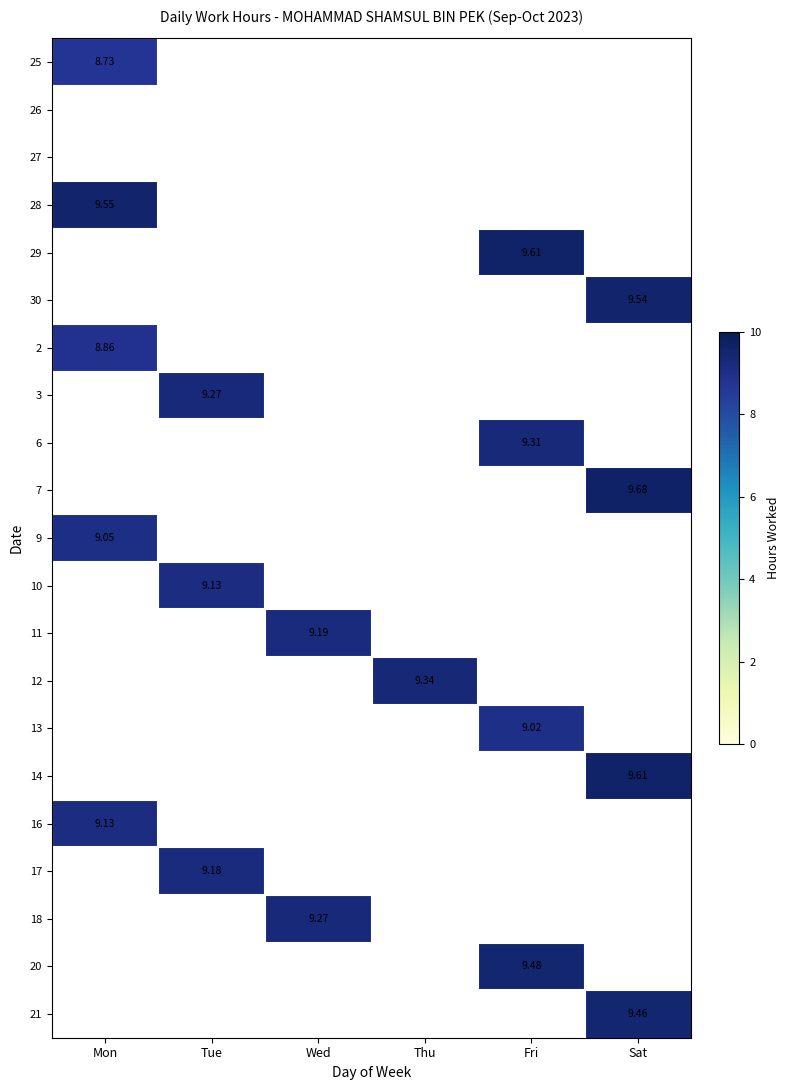

Is the value of 9 at Mon greater than the value of 12 at Thu?

No